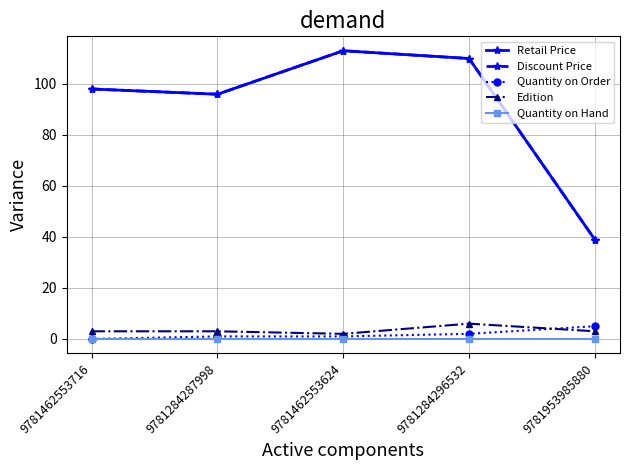

Is this an area chart (filled region under the line)?

No